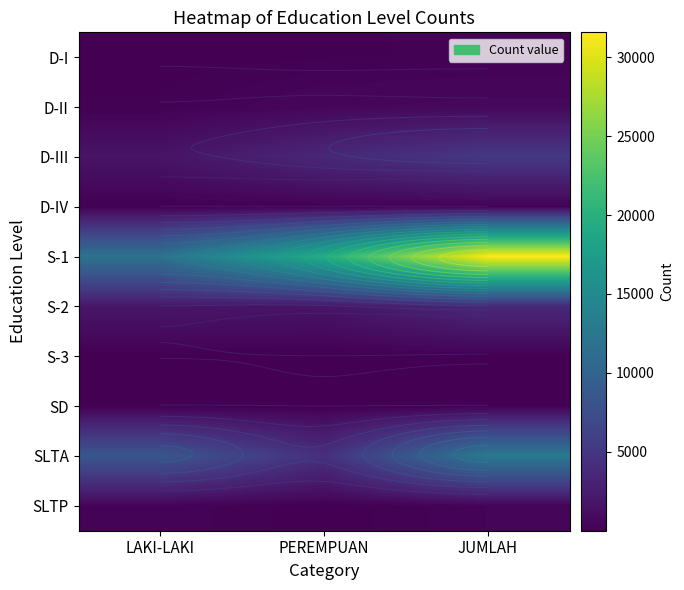

Which category has the lowest value in the S-1 series?

LAKI-LAKI